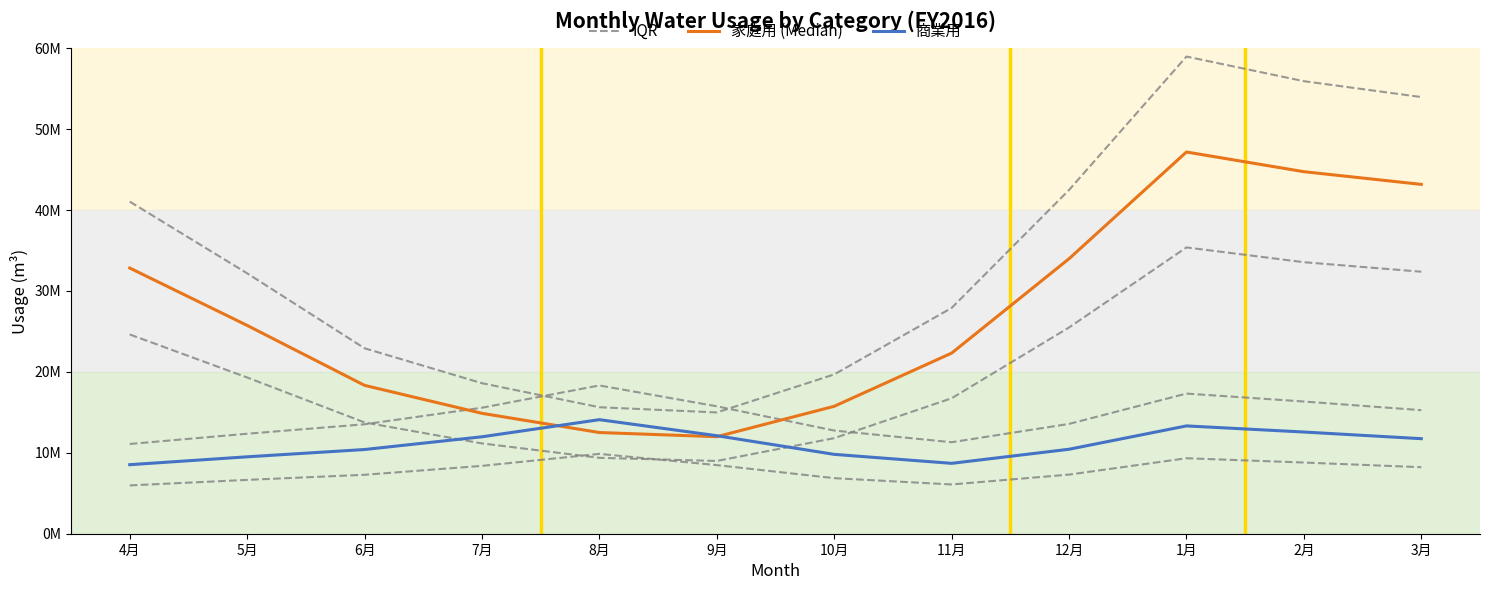

How many lines are shown in the chart?

3